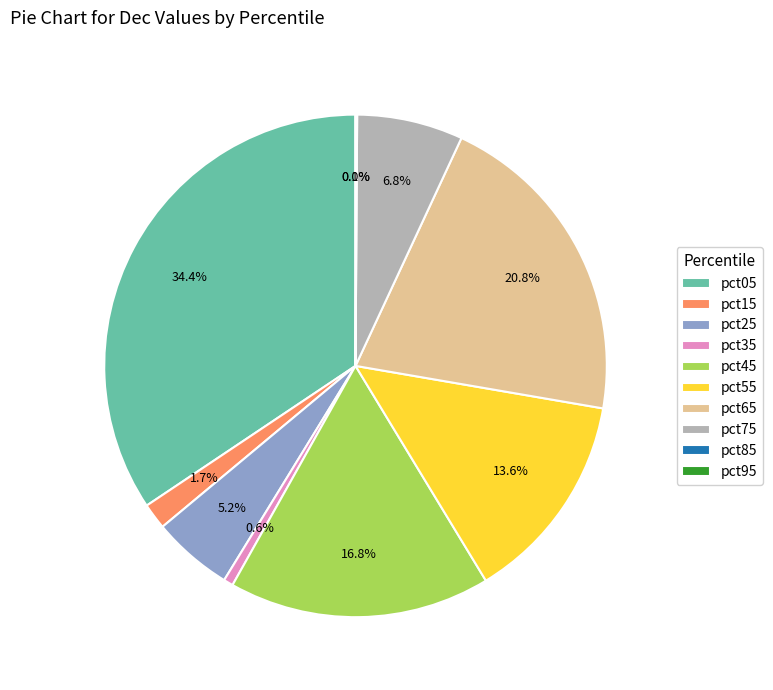

Count the number of slices in the pie.

10